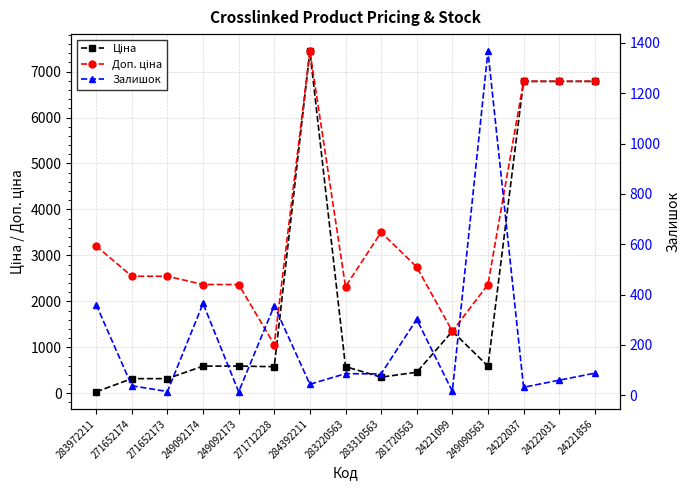

Reading right to left, what are all the values shown in this chart?

Ціна: 6787.1	6787.1	6787.1	591.6	1347.9	457.9	350.2	579.8	7444.6	578.1	591.6	591.6	318.3	318.3	32.0
Доп. ціна: 6787.1	6787.1	6787.1	2366.5	1348.0	2747.5	3502.5	2319.2	7444.6	1060.0	2366.5	2366.5	2546.4	2546.4	3205.0
Залишок: 88.0	60.0	32.0	1367.0	16.0	302.0	85.0	86.0	44.0	356.0	14.0	365.0	15.0	38.0	360.0